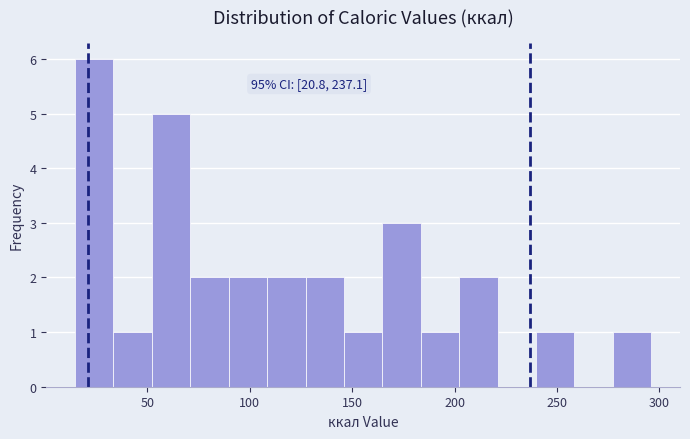

Around what value on the x-axis is the tallest bar? Give the approximate position of its centre, as read against the axis.

25